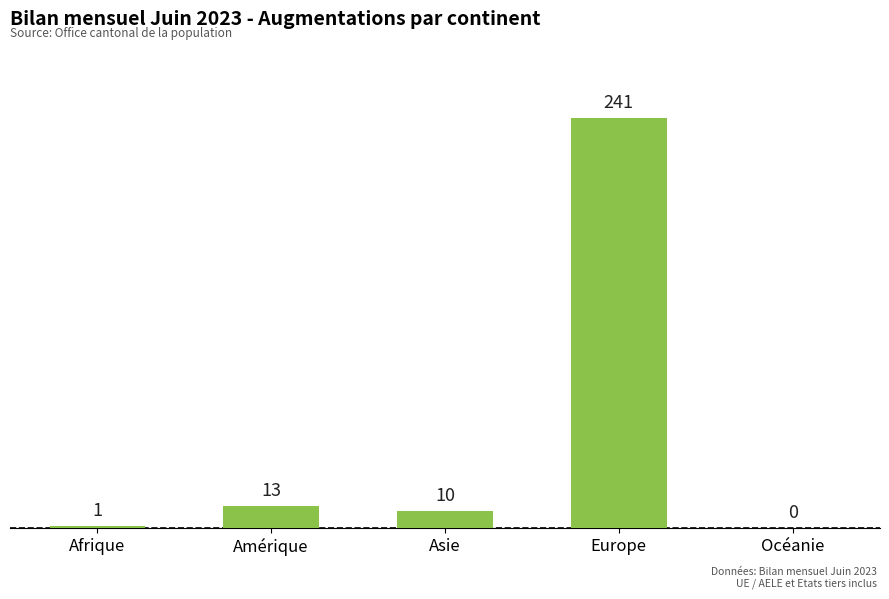

Between Océanie and Amérique, which is larger?

Amérique